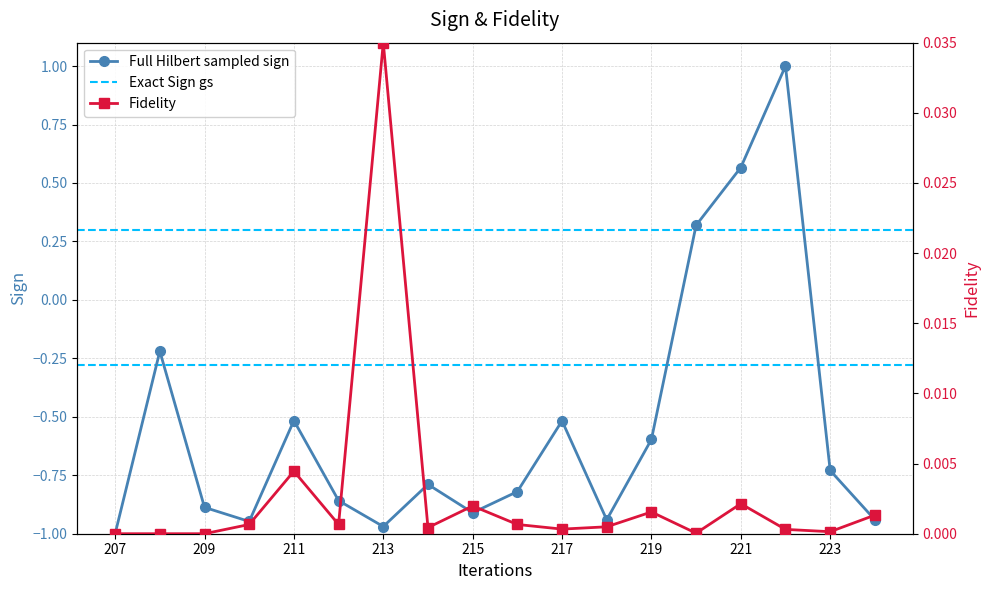

The Fidelity series shows 0.0 at 214. True or false?

True